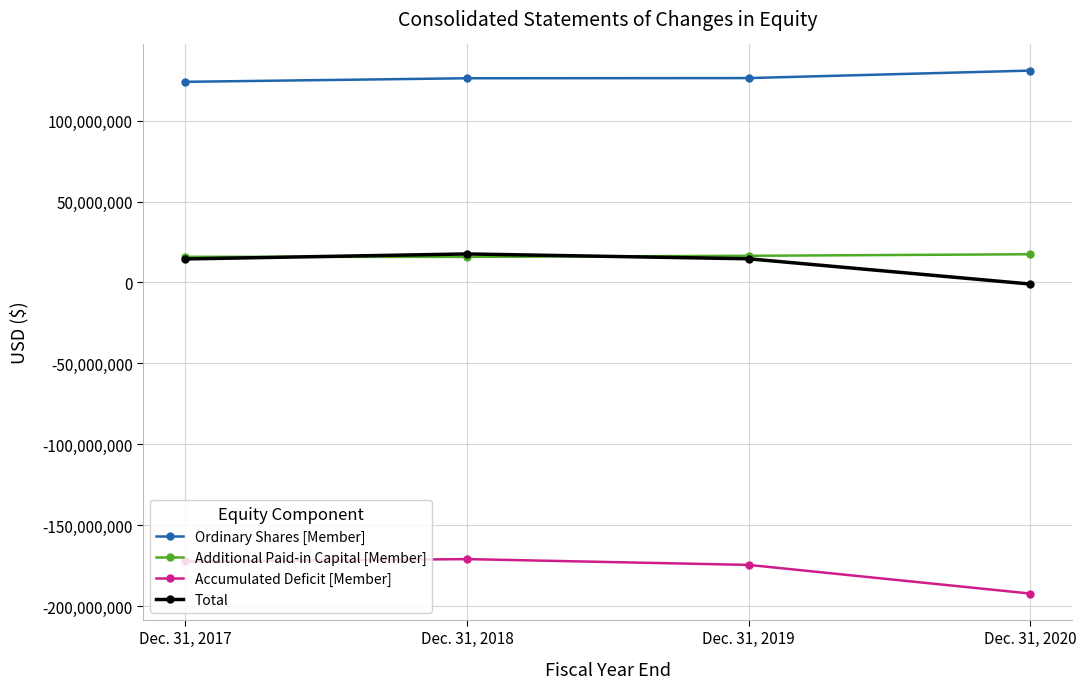

Where does the Total series first go above 14608385?

Dec. 31, 2018